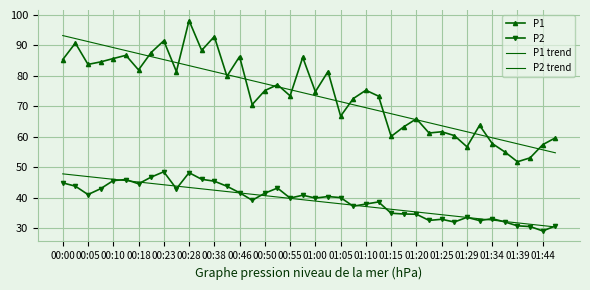

Reading left to right, transcribe all the data shown in this chart.

P1: 85.2	90.7	83.7	84.5	85.6	86.6	81.8	87.5	91.4	81.3	98.0	88.2	92.8	79.8	86.2	70.5	75.1	77.0	73.3	86.0	74.7	81.3	66.7	72.5	75.2	73.2	60.0	63.2	65.8	61.2	61.6	60.3	56.6	63.7	57.7	55.0	51.8	53.0	57.4	59.6
P2: 44.8	43.8	41.0	42.9	45.6	45.9	44.5	46.7	48.5	42.9	48.2	46.0	45.4	43.7	41.6	39.1	41.5	43.1	39.9	40.8	39.9	40.4	40.0	37.2	37.9	38.6	34.9	34.6	34.5	32.5	32.9	32.0	33.5	32.5	33.1	32.0	30.8	30.5	29.1	30.7
P1 trend: 93.1	92.1	91.1	90.1	89.2	88.2	87.2	86.2	85.2	84.2	83.3	82.3	81.3	80.3	79.3	78.3	77.3	76.4	75.4	74.4	73.4	72.4	71.4	70.4	69.5	68.5	67.5	66.5	65.5	64.5	63.5	62.6	61.6	60.6	59.6	58.6	57.6	56.7	55.7	54.7
P2 trend: 47.8	47.3	46.9	46.4	46.0	45.6	45.1	44.7	44.2	43.8	43.3	42.9	42.4	42.0	41.5	41.1	40.6	40.2	39.8	39.3	38.9	38.4	38.0	37.5	37.1	36.6	36.2	35.7	35.3	34.8	34.4	34.0	33.5	33.1	32.6	32.2	31.7	31.3	30.8	30.4